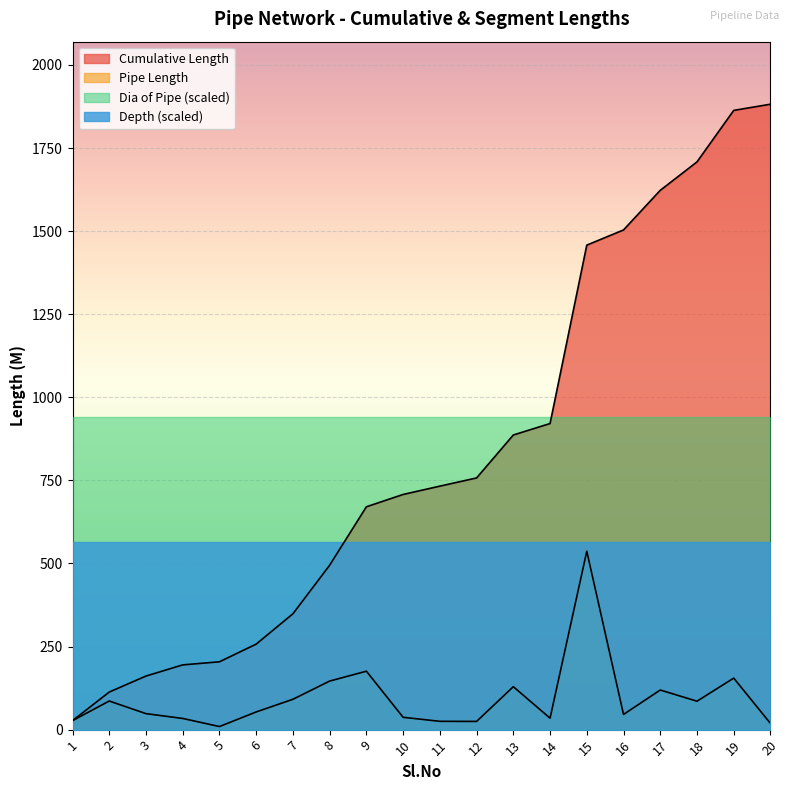

What is the spread (max minus min) of values at 10?

903.8